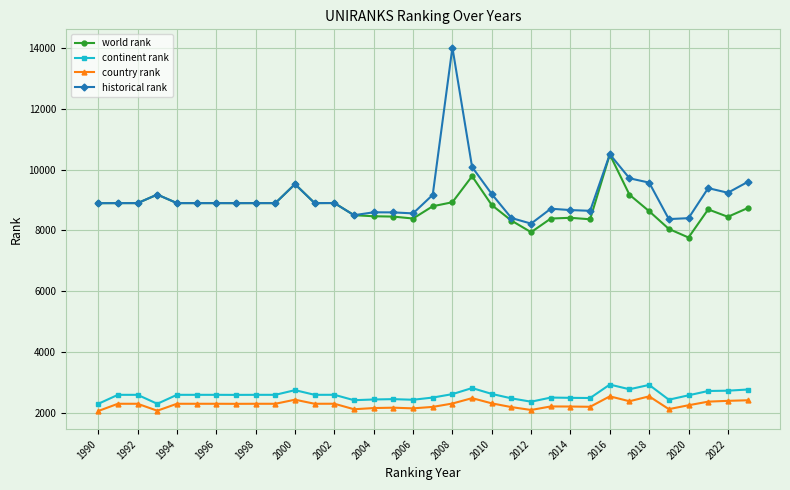

At how many categories does at least one series exceed 3998?

34